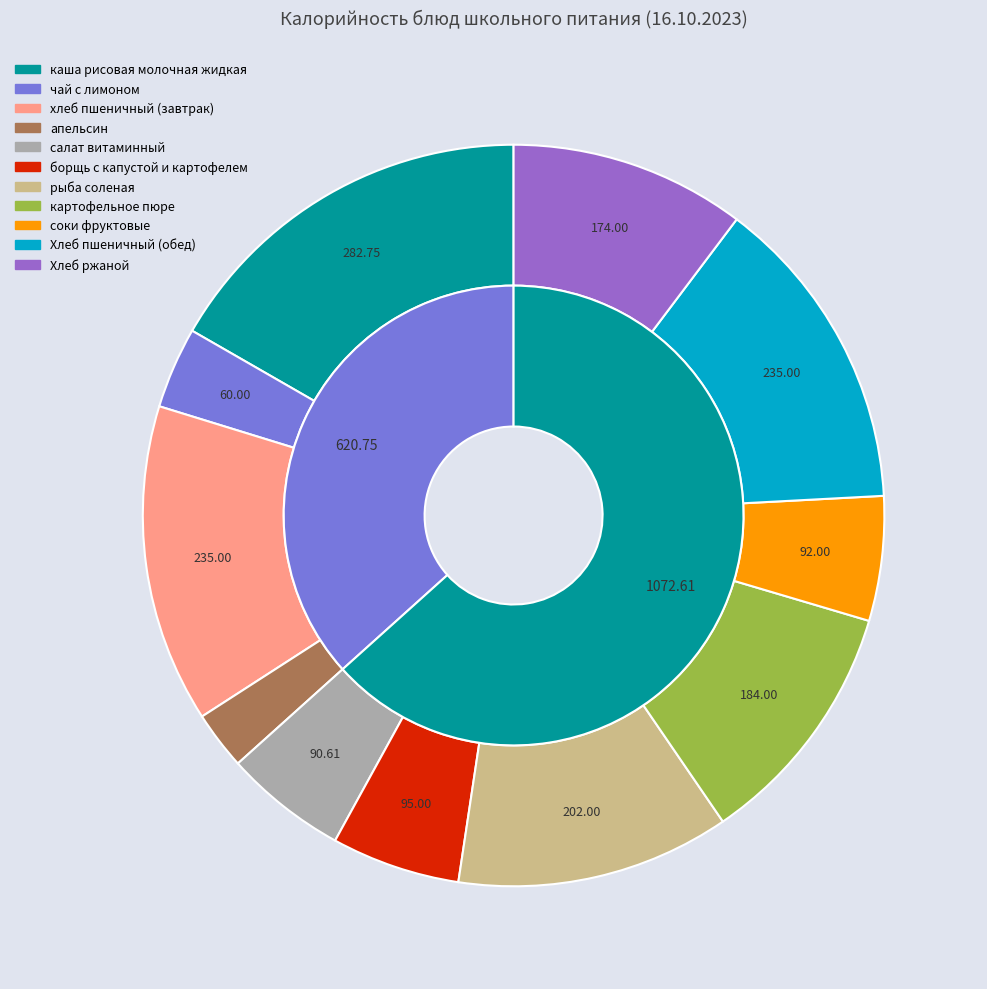

The Хлеб пшеничный (обед) slice represents 1% of the pie. True or false?

False